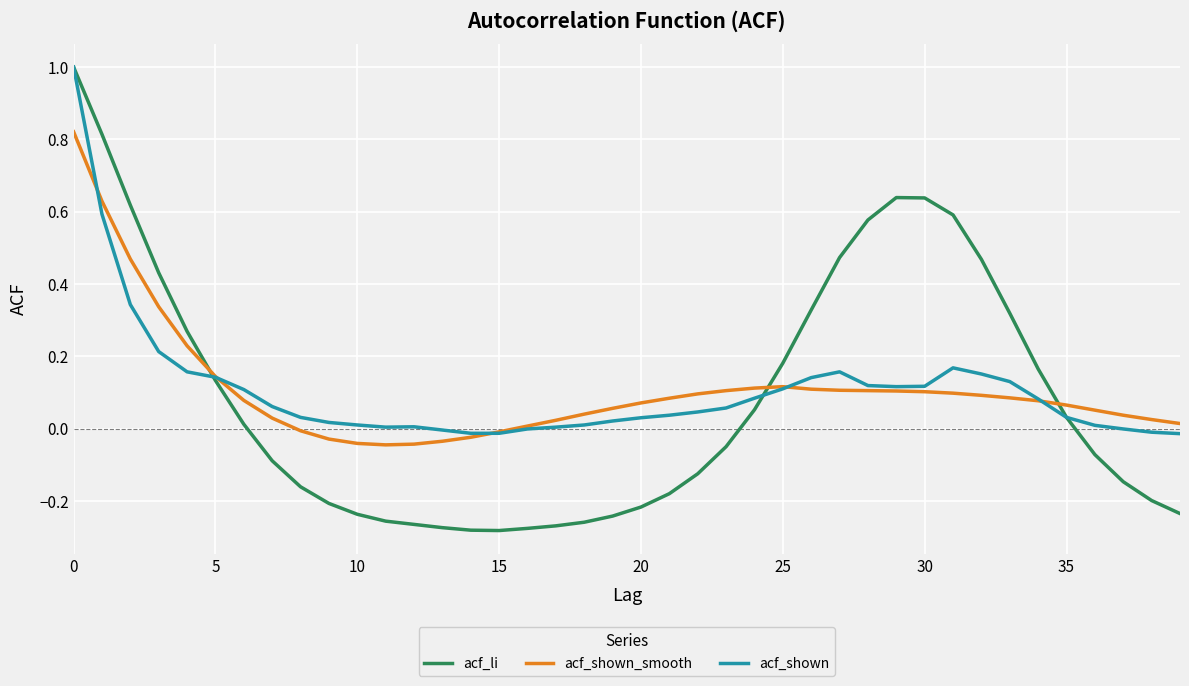

Which series has the largest range (max minus min)?

acf_li